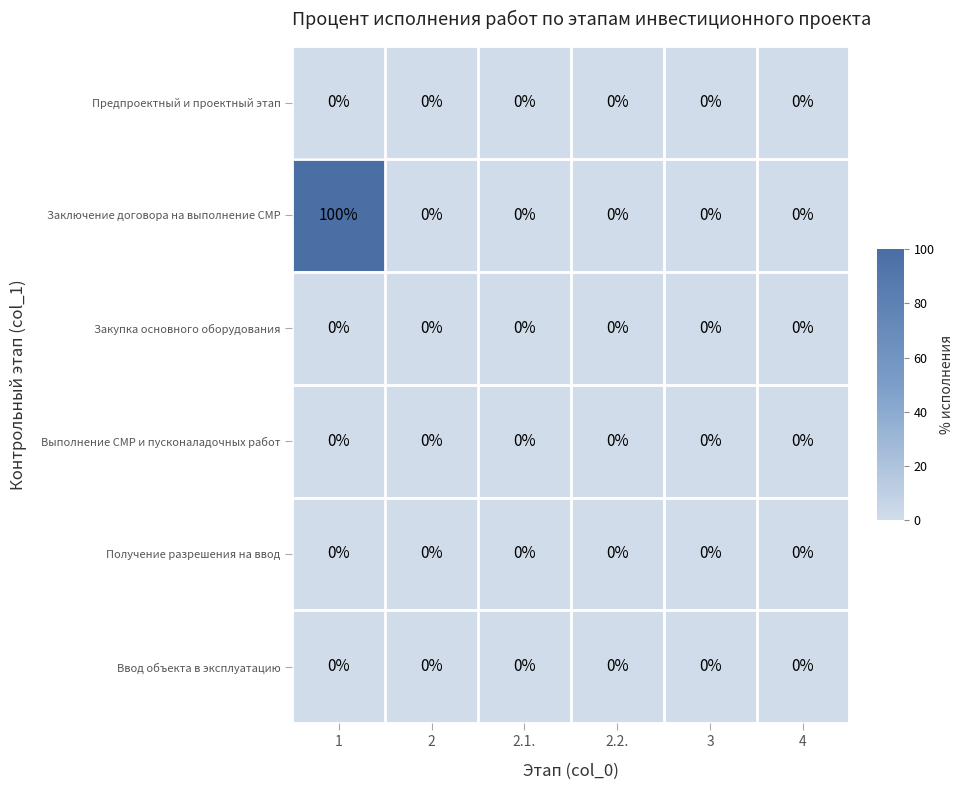

What is the average value of the Заключение договора на выполнение СМР series?

17